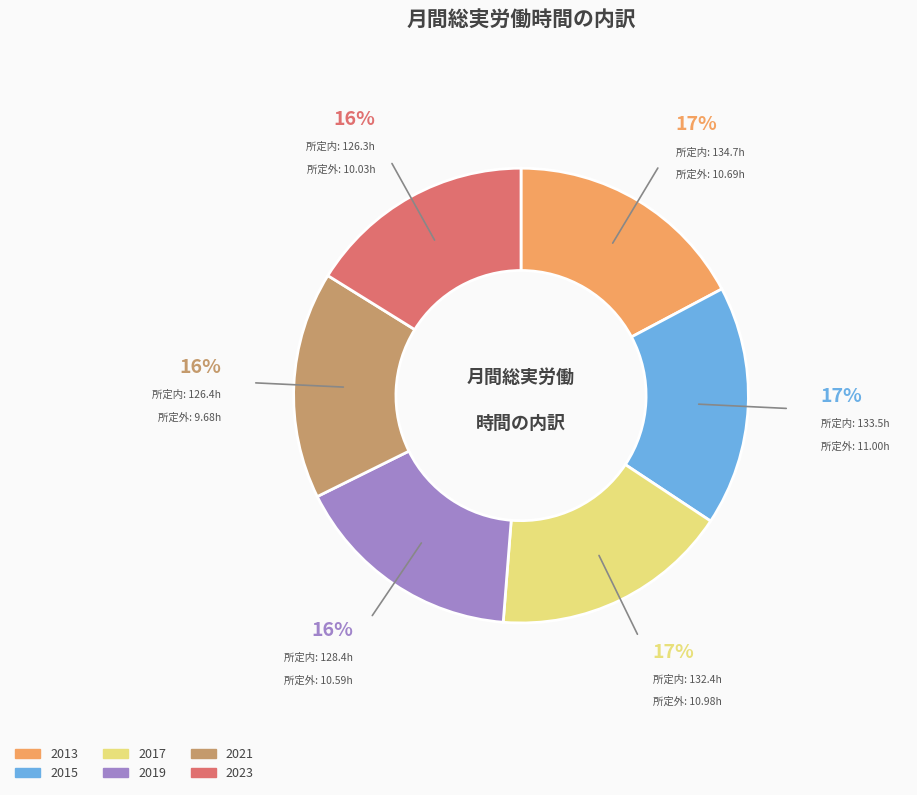

Count the number of slices in the pie.

6